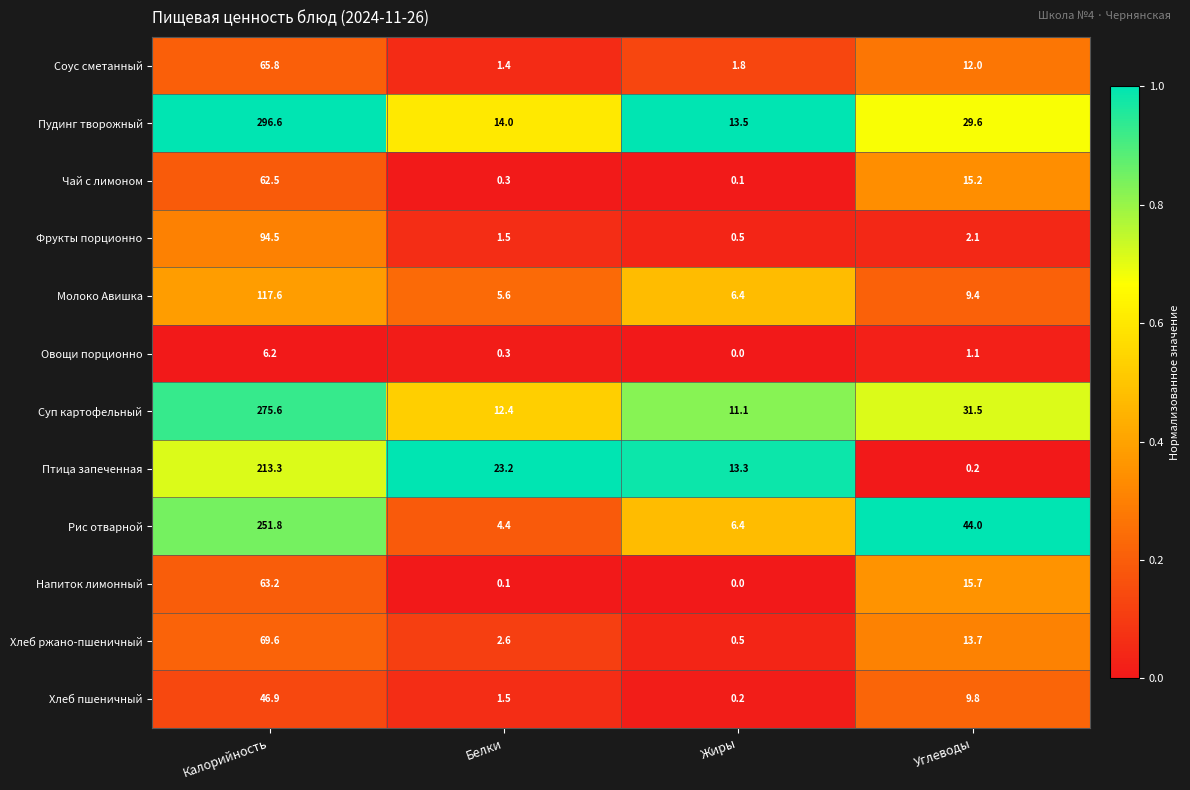

Rank the series by their maximum value, from lowest to highest.

Овощи порционно, Хлеб пшеничный, Чай с лимоном, Напиток лимонный, Соус сметанный, Хлеб ржано-пшеничный, Фрукты порционно, Молоко Авишка, Птица запеченная, Рис отварной, Суп картофельный, Пудинг творожный